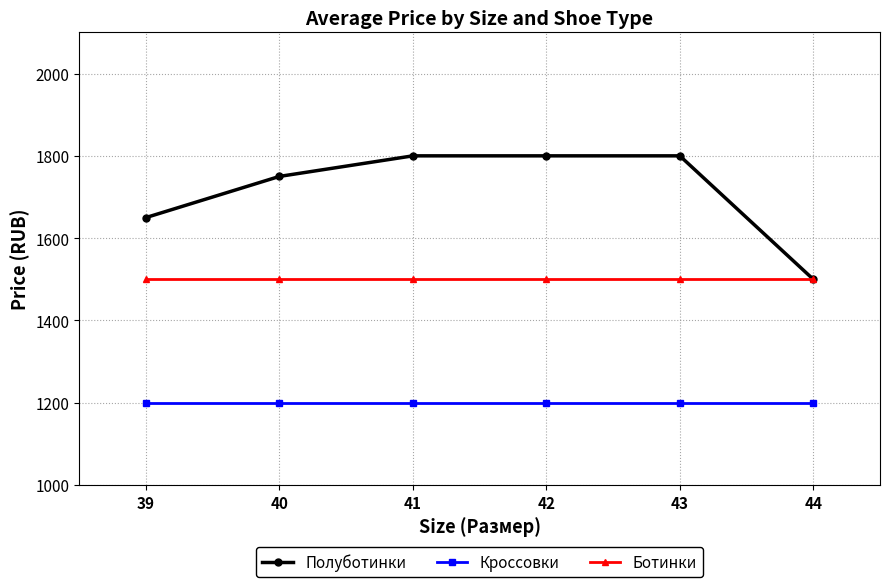

What are all the series names shown in the legend?

Полуботинки, Кроссовки, Ботинки